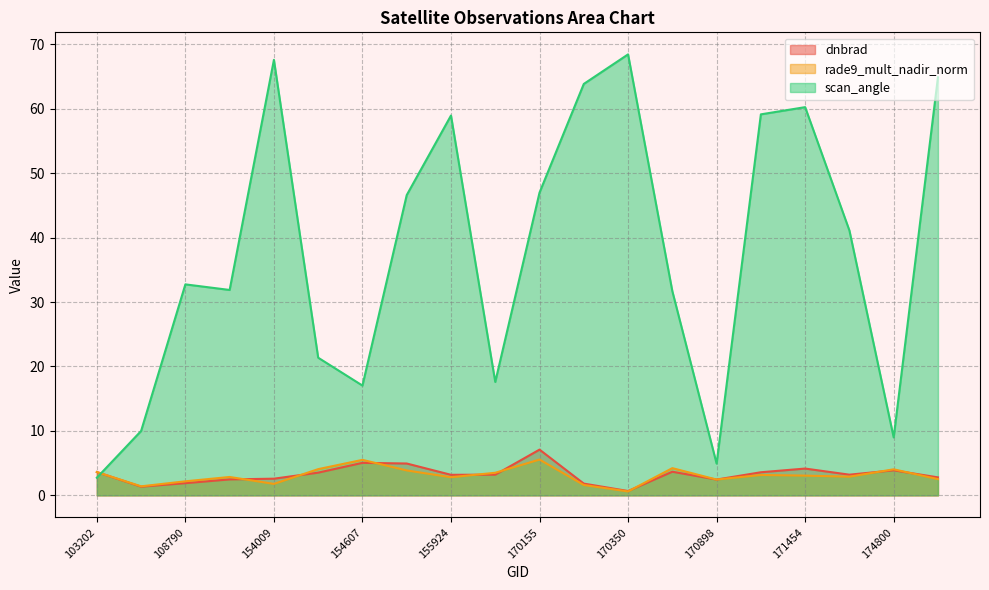

Is it true that dnbrad equals 0.8 at 154009?

False